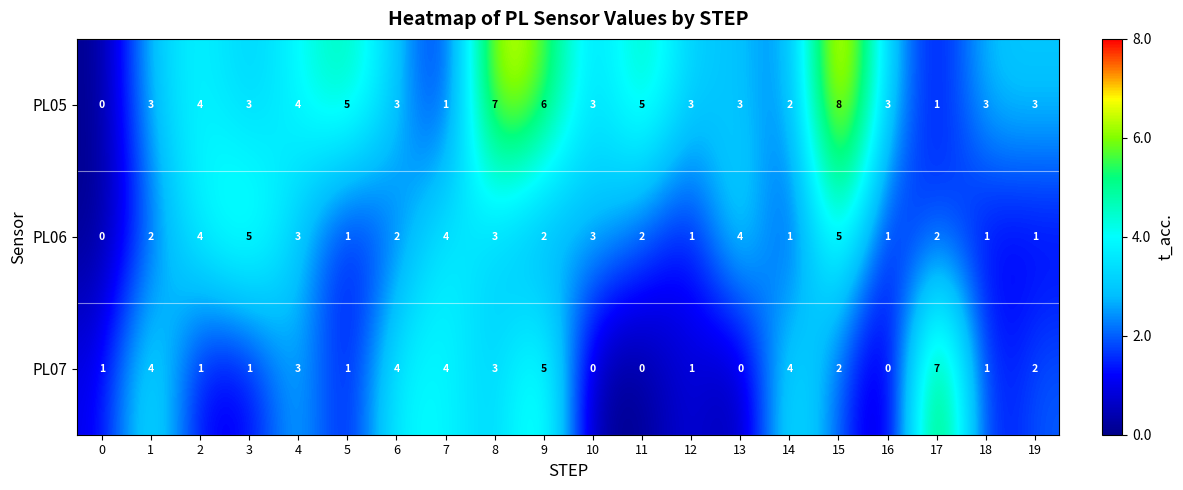

True or false: PL07 has a value of 1 at 18.

True